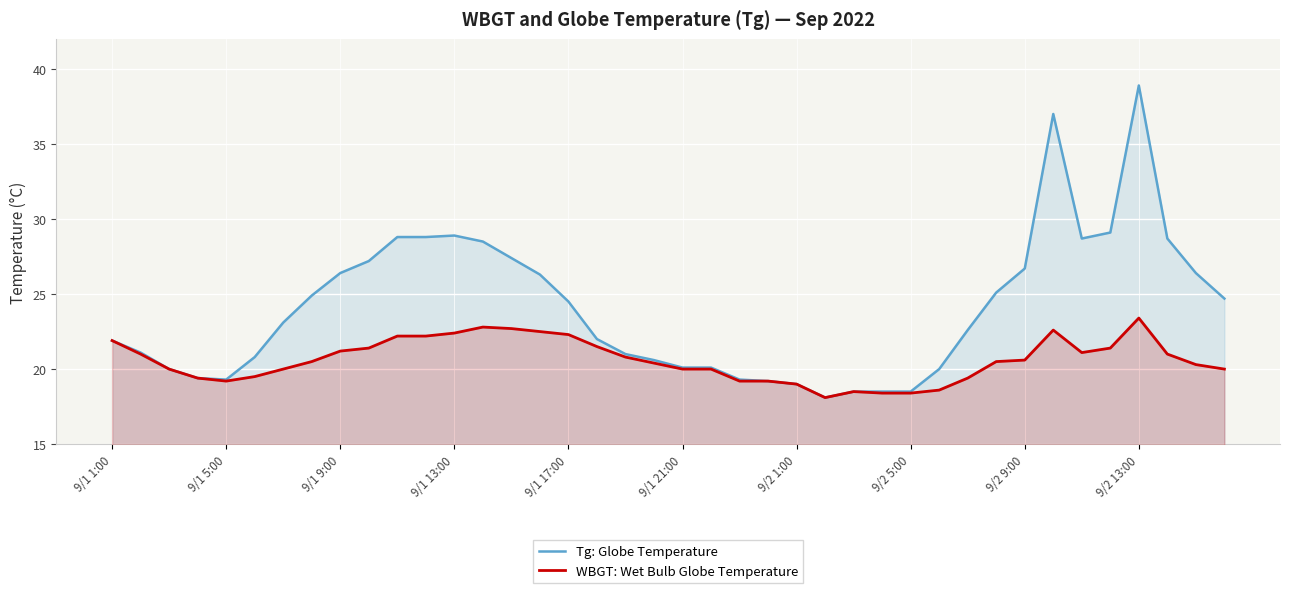

List the series in order of their overall mean, lowest first.

WBGT: Wet Bulb Globe Temperature, Tg: Globe Temperature